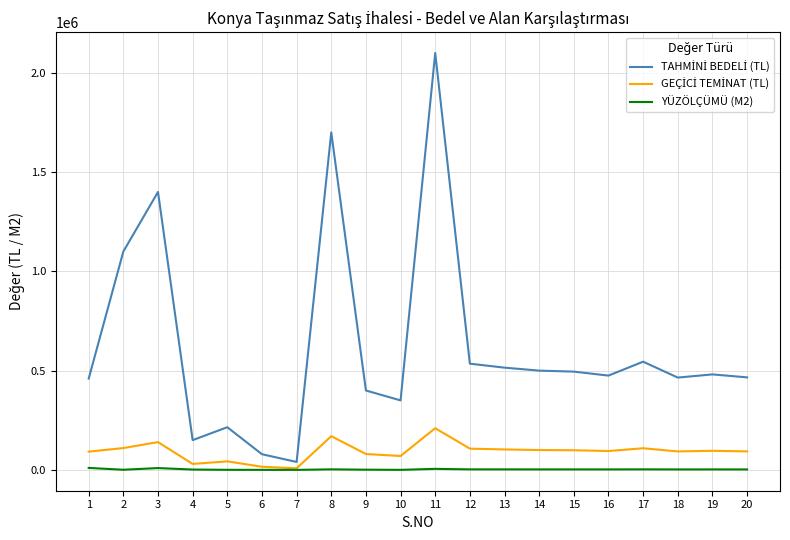

What is the greatest value displayed?

2100000.0